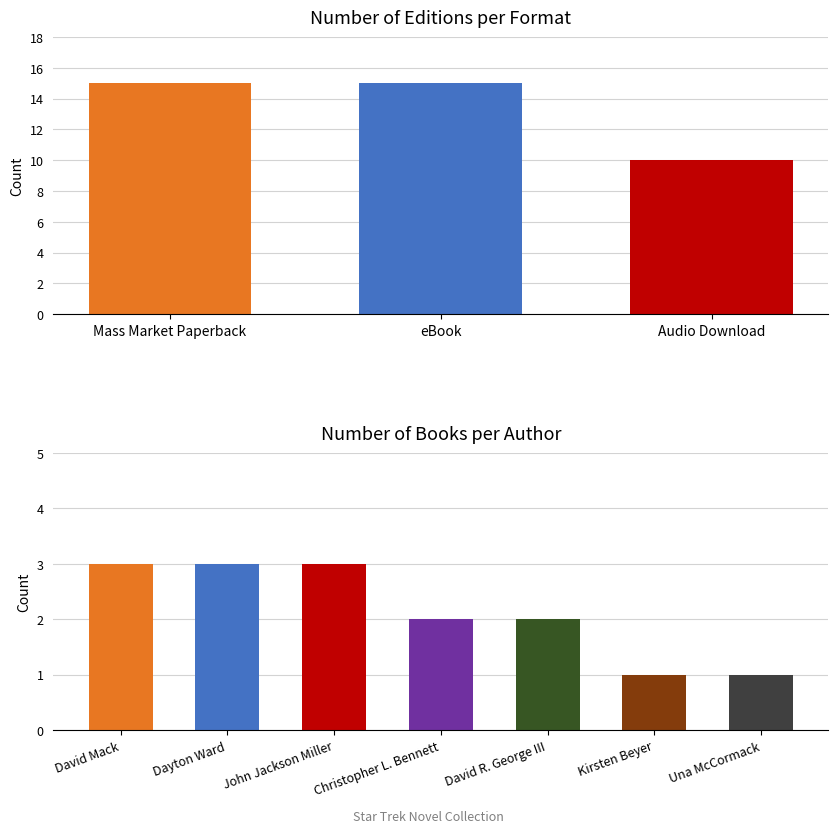

Rank the series by their maximum value, from highest to lowest.

Mass Market Paperback, eBook, Audio Download